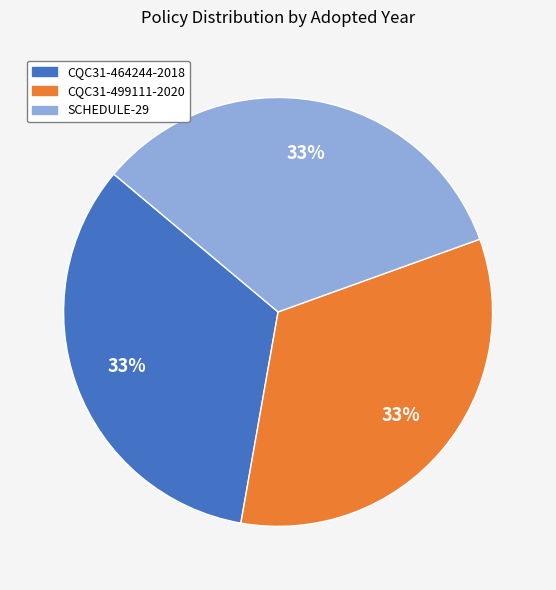

Approximately how many times larger is the value at CQC31-464244-2018 compared to CQC31-499111-2020?

1.0